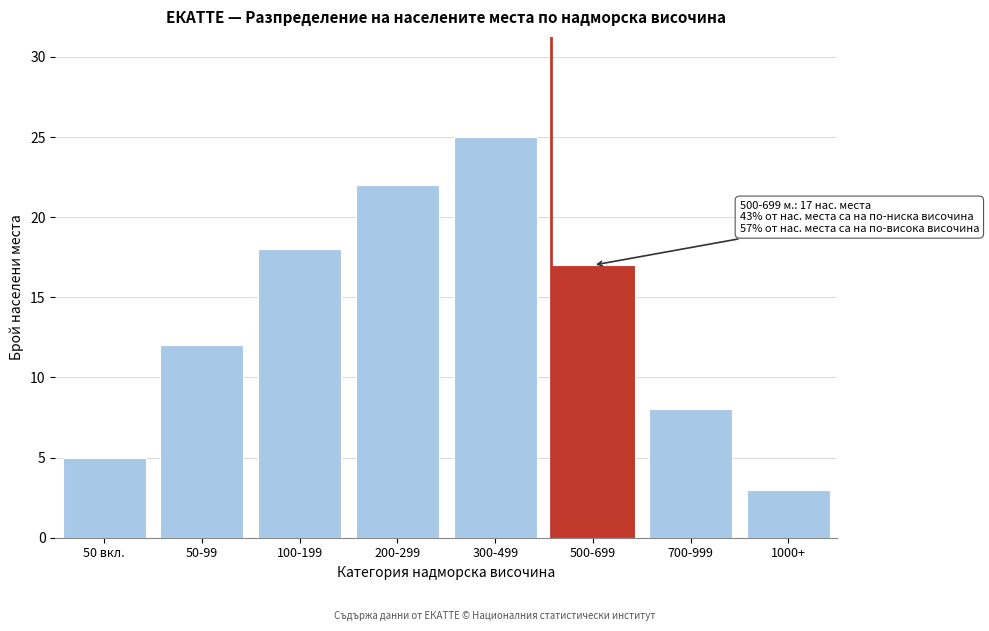

Reading left to right, list all the values displayed in this chart.

50 вкл.=5	50-99=12	100-199=18	200-299=22	300-499=25	500-699=17	700-999=8	1000+=3